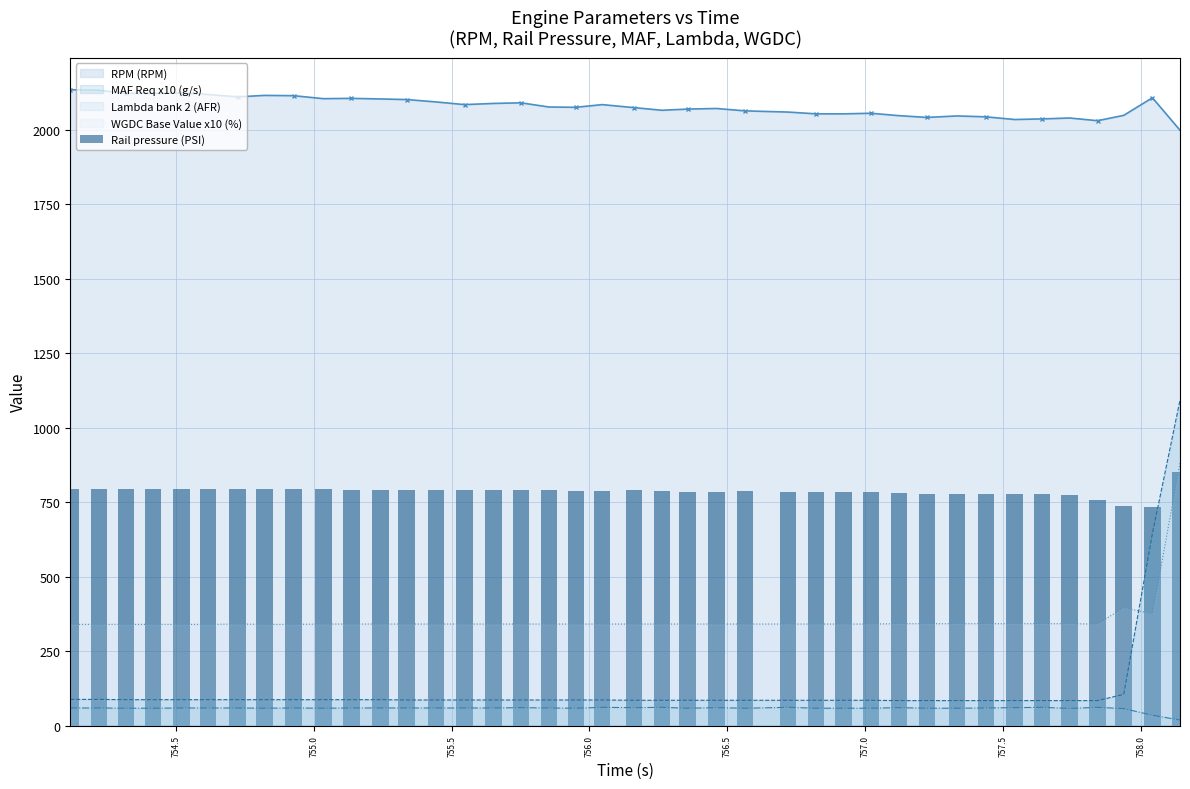

What is the minimum value for MAF Req x10 (g/s)?

84.0